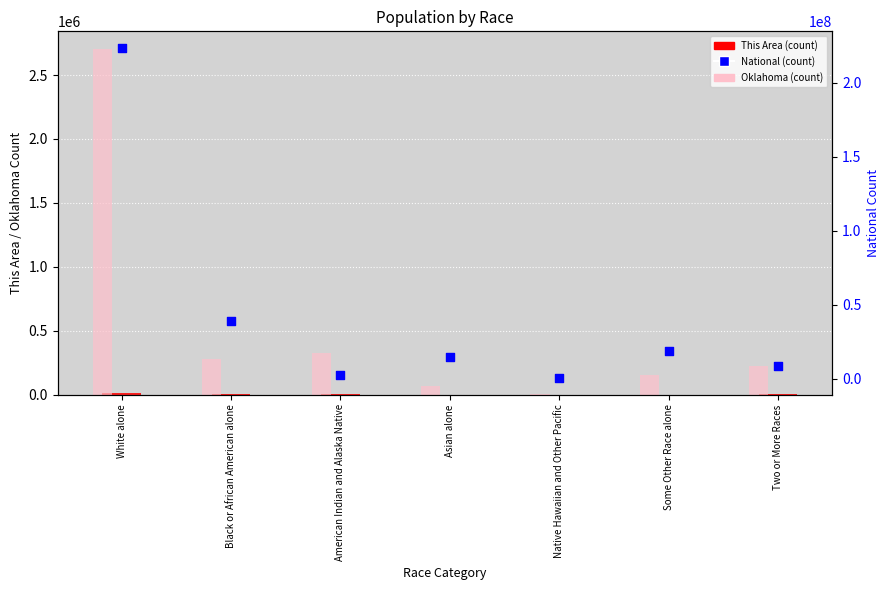

At which category is the sum across all series the highest?

White alone